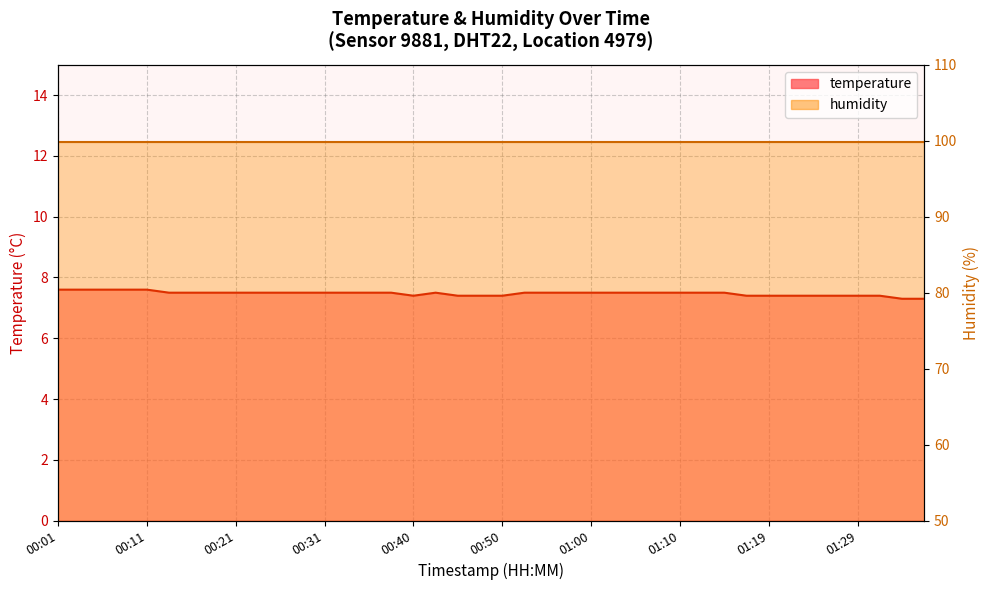

What is the value of the 27th point from the left?

7.5